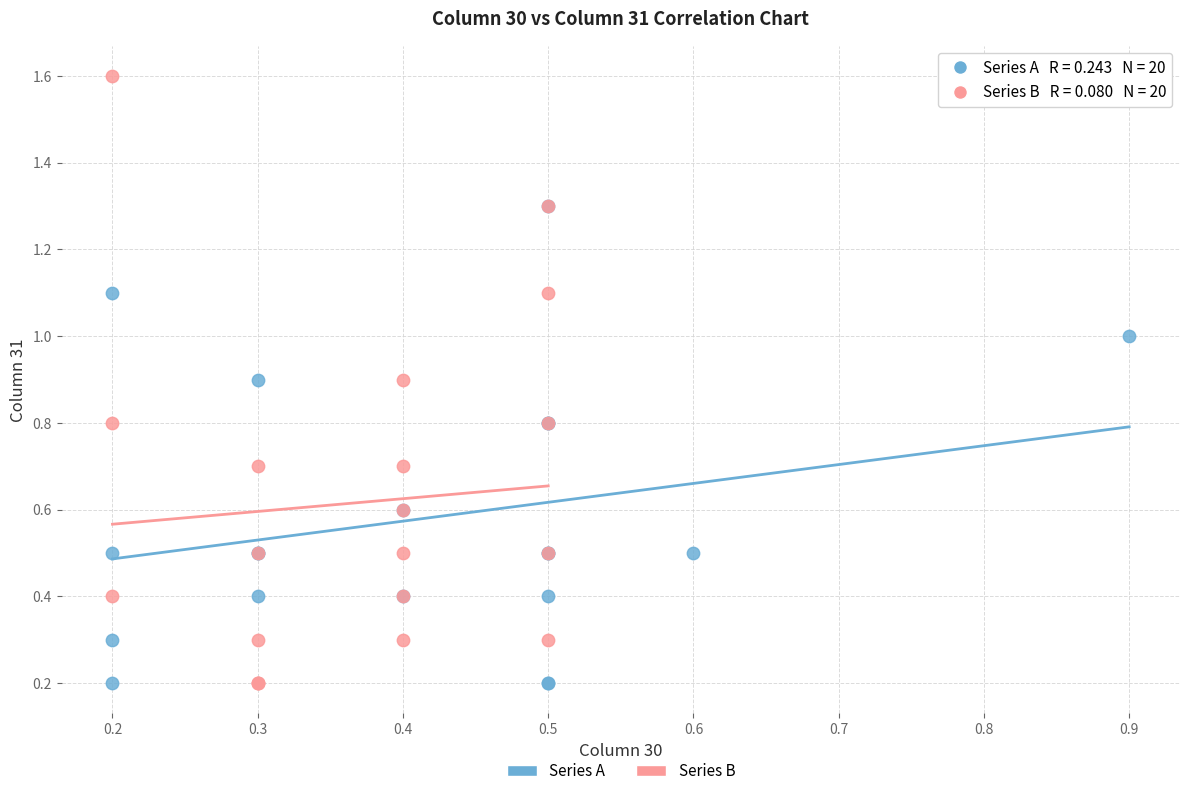

Which series contains the highest Y value?

Series B